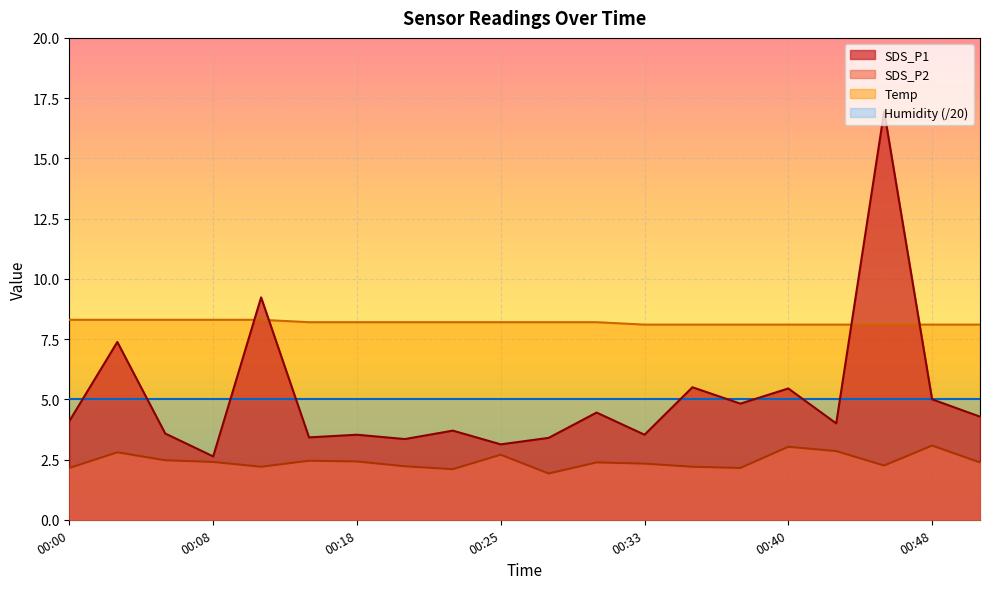

What is the minimum value for SDS_P1?

2.6